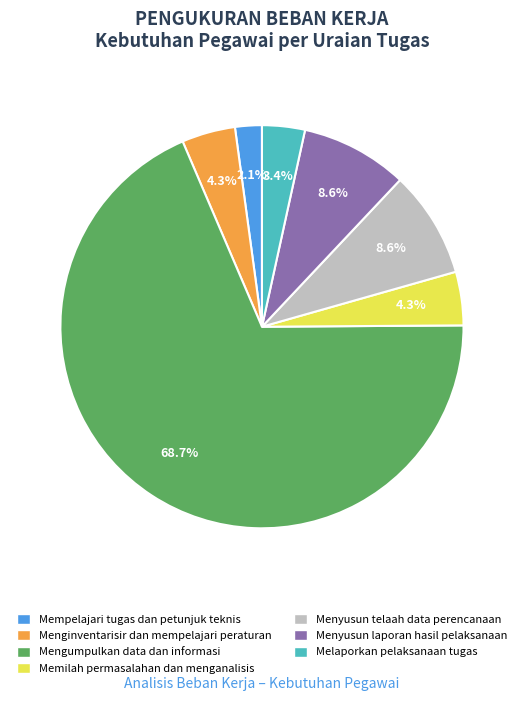

To the nearest percent, what percentage of the pie is Menginventarisir dan mempelajari peraturan?

4%